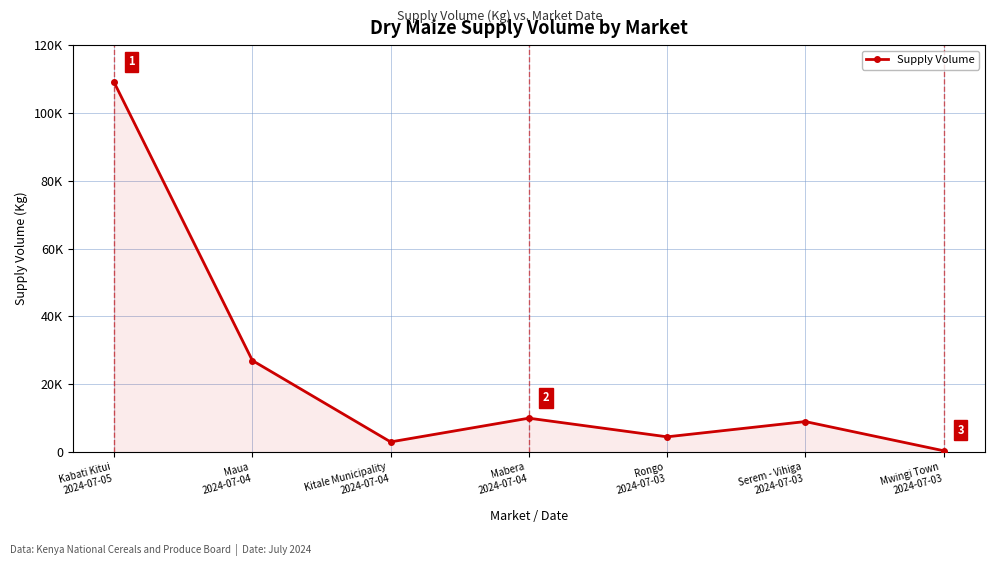

Does the chart have visible grid lines?

Yes